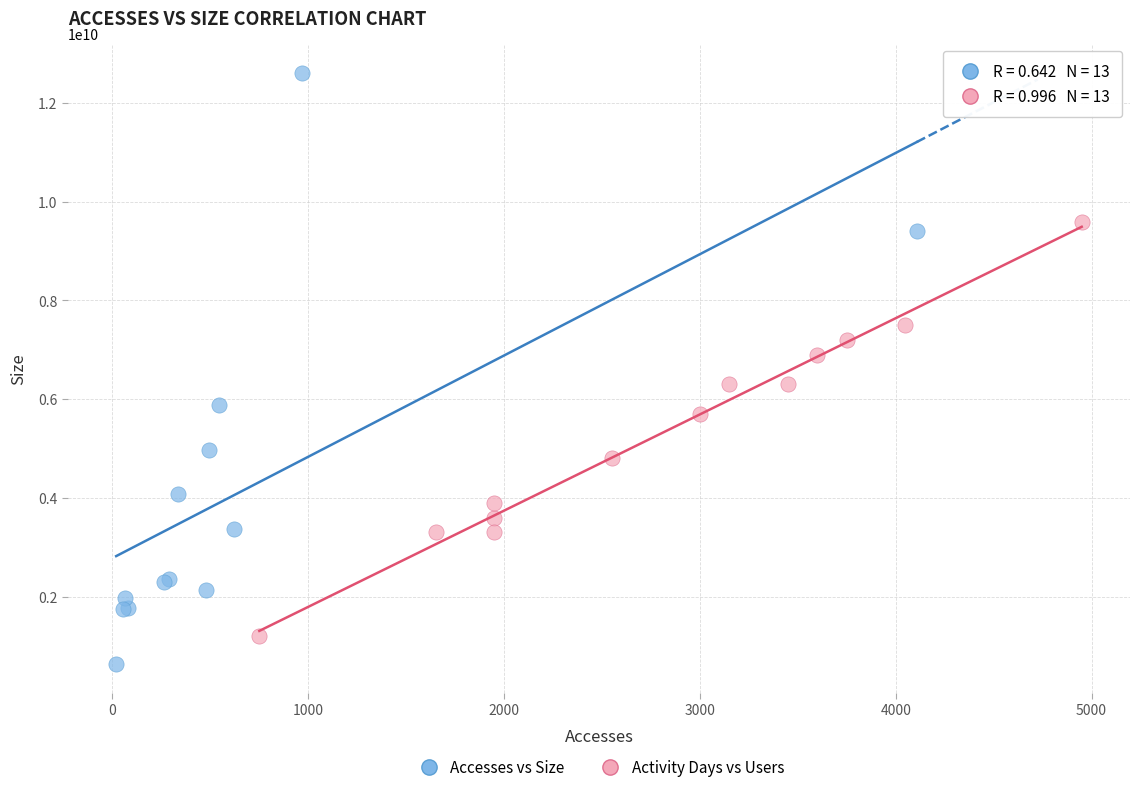

Which series contains the lowest Y value?

Accesses vs Size